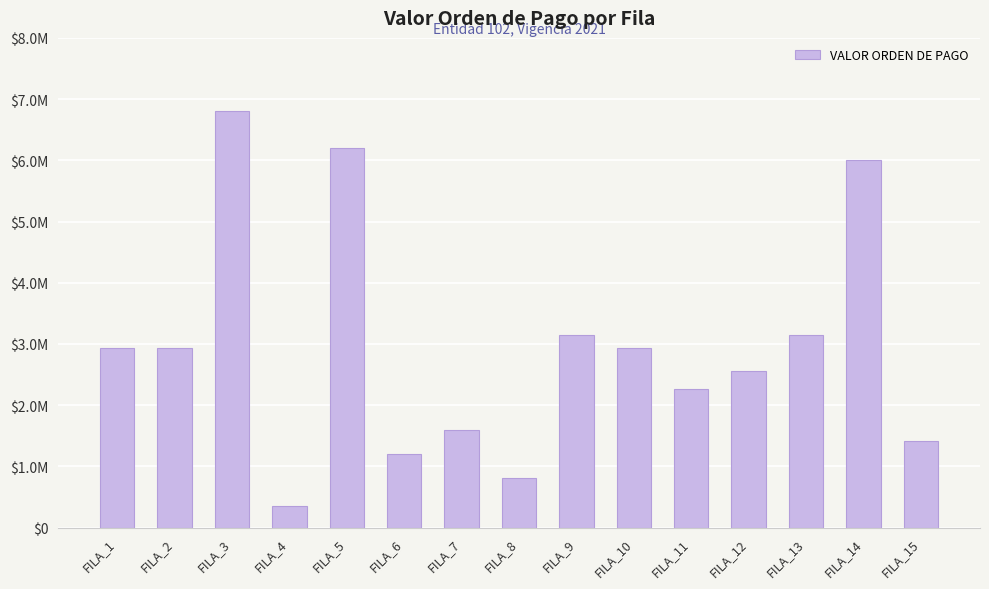

What is the approximate value at FILA_4, to the nearest 100?

350000